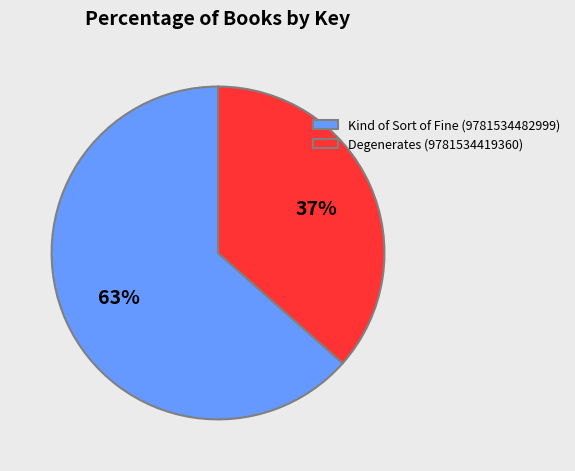

What is the ratio of the value at Kind of Sort of Fine (9781534482999) to the value at Degenerates (9781534419360)?

1.7